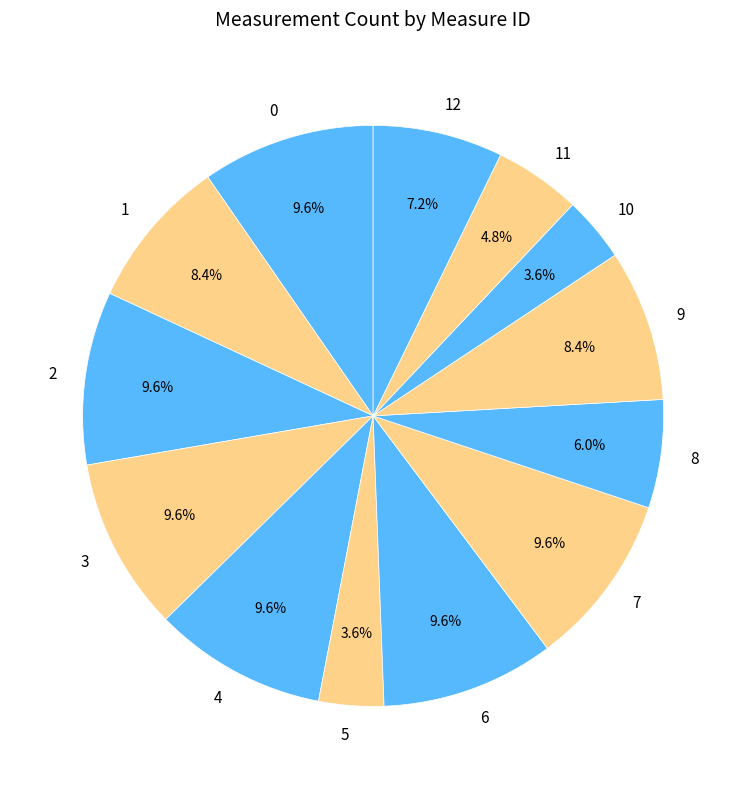

How many segments does this pie chart have?

13